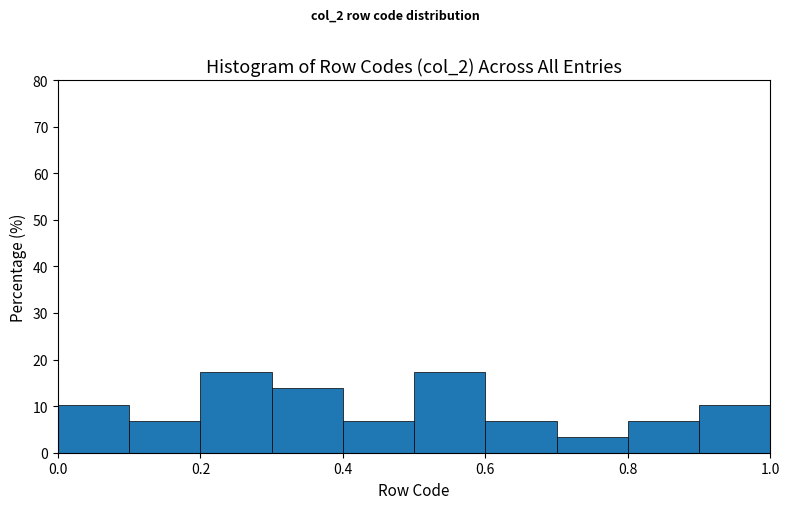

Reading left to right, list every bar in this chart as the range it spans on the x-axis followed by its height. The values are not printed on the chart, so give them approximately, as read against the axis.

0.0 to 0.1: 10
0.1 to 0.2: 7
0.2 to 0.3: 17
0.3 to 0.4: 14
0.4 to 0.5: 7
0.5 to 0.6: 17
0.6 to 0.7: 7
0.7 to 0.8: 3
0.8 to 0.9: 7
0.9 to 1.0: 10